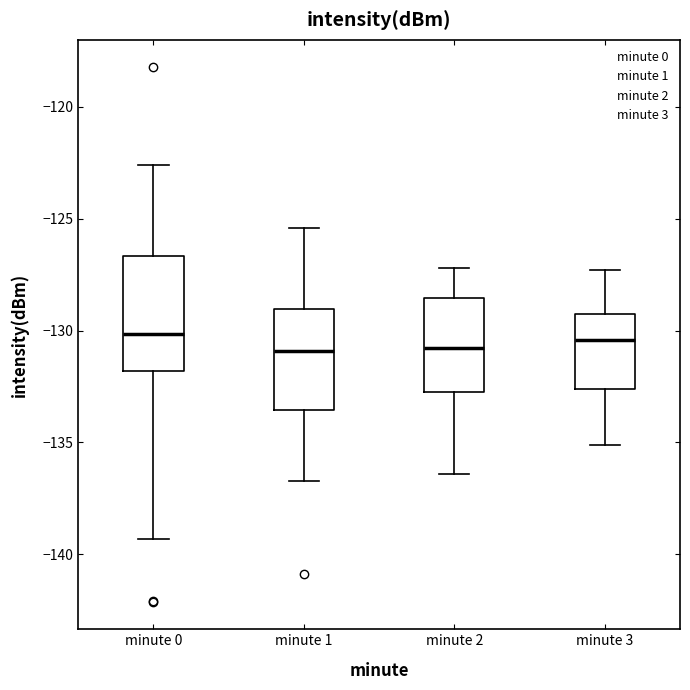

Reading left to right, transcribe this box plot: for each box, give where its median line is, the range the box spans, and where its two whiskers end, as read against the y-axis. The values are not printed on the chart, so give them approximately, as read against the axis.

minute 0: median -130.0, box -132.0 to -126.5, whiskers -139.5 to -122.5
minute 1: median -131.0, box -133.5 to -129.0, whiskers -136.5 to -125.5
minute 2: median -131.0, box -132.5 to -128.5, whiskers -136.5 to -127.0
minute 3: median -130.5, box -132.5 to -129.0, whiskers -135.0 to -127.5